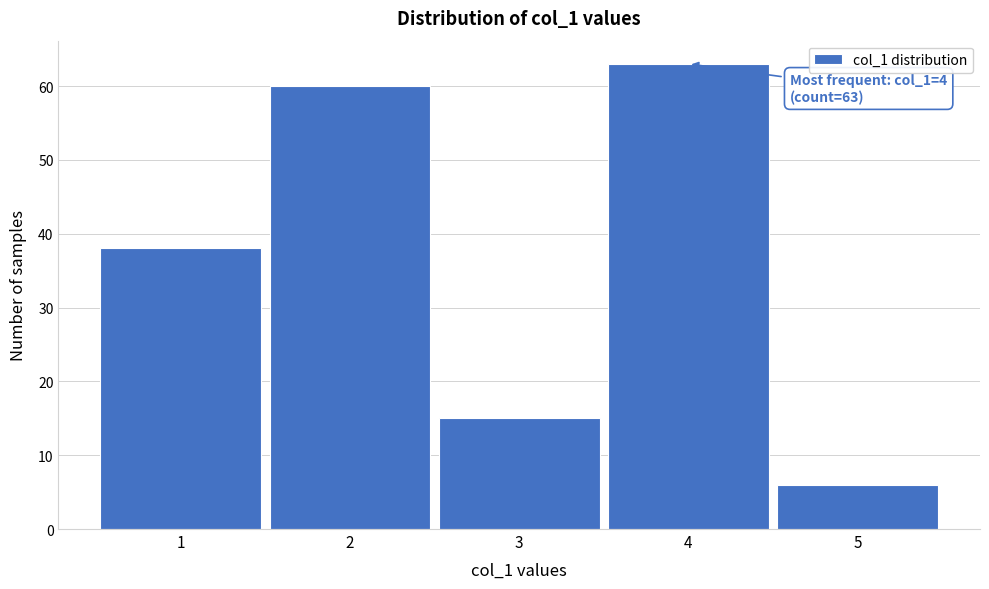

Reading left to right, what are all the values shown in this chart?

1=38	2=60	3=15	4=63	5=6